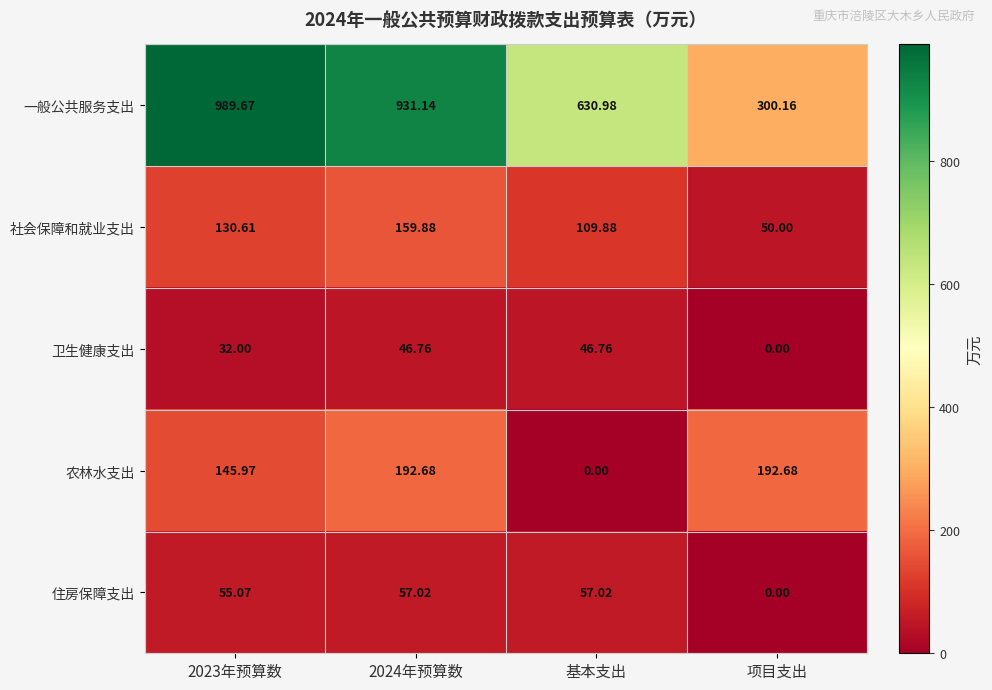

At which label is 一般公共服务支出 closest to 644?

基本支出